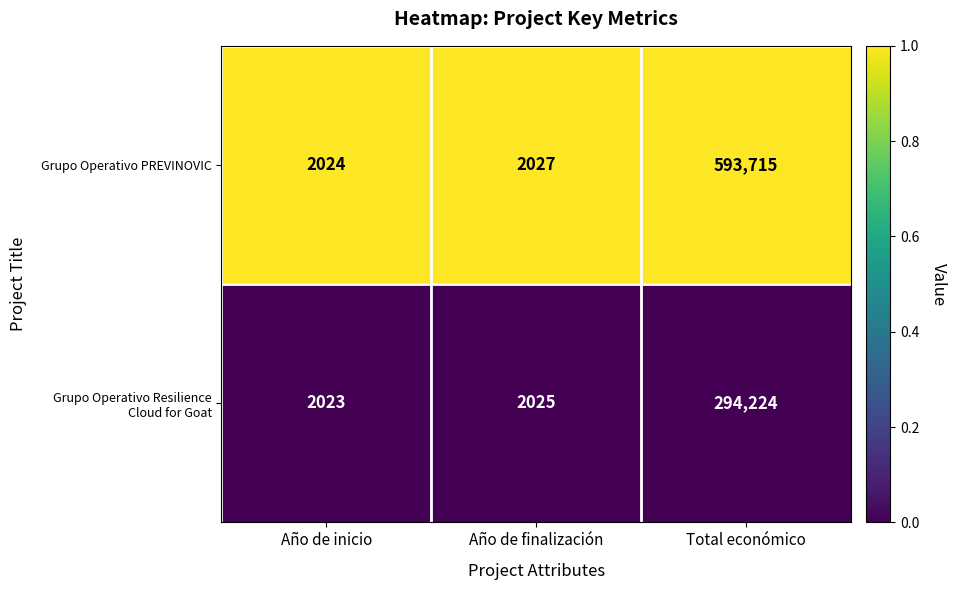

Which series has the widest spread of values?

Grupo Operativo PREVINOVIC